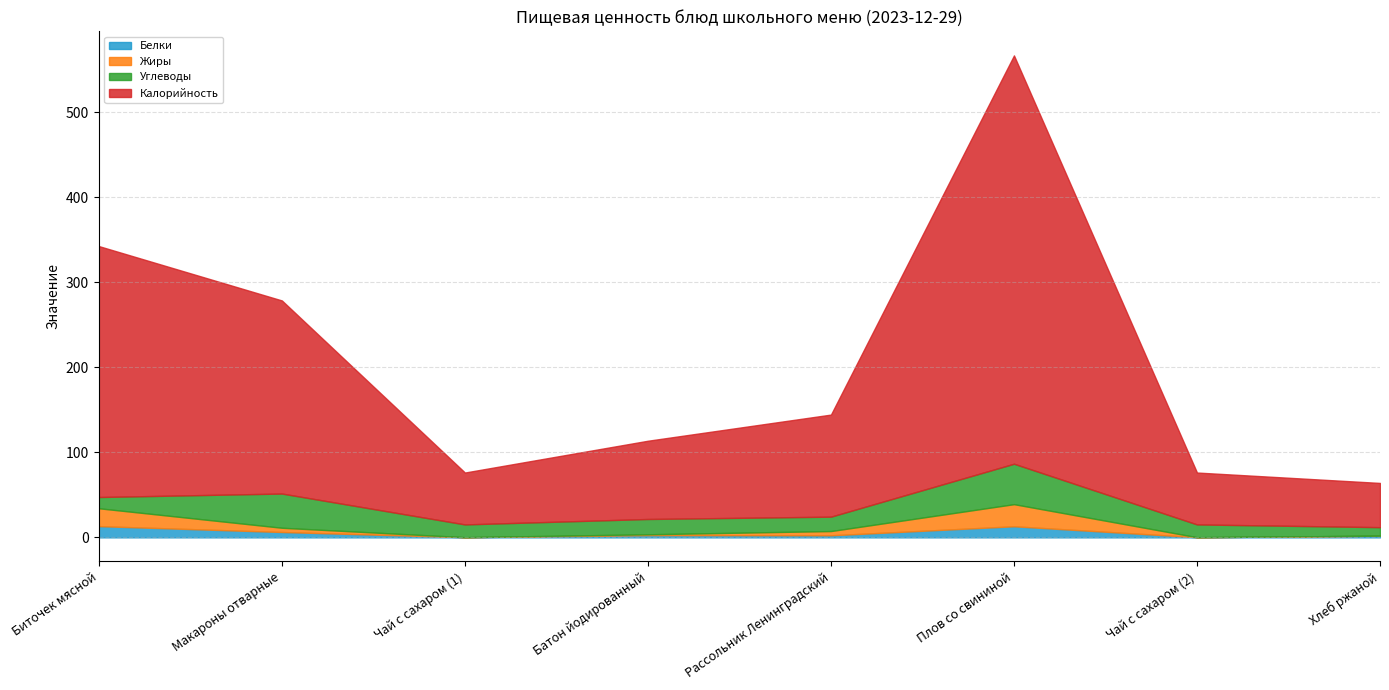

How many distinct data groups are displayed?

4